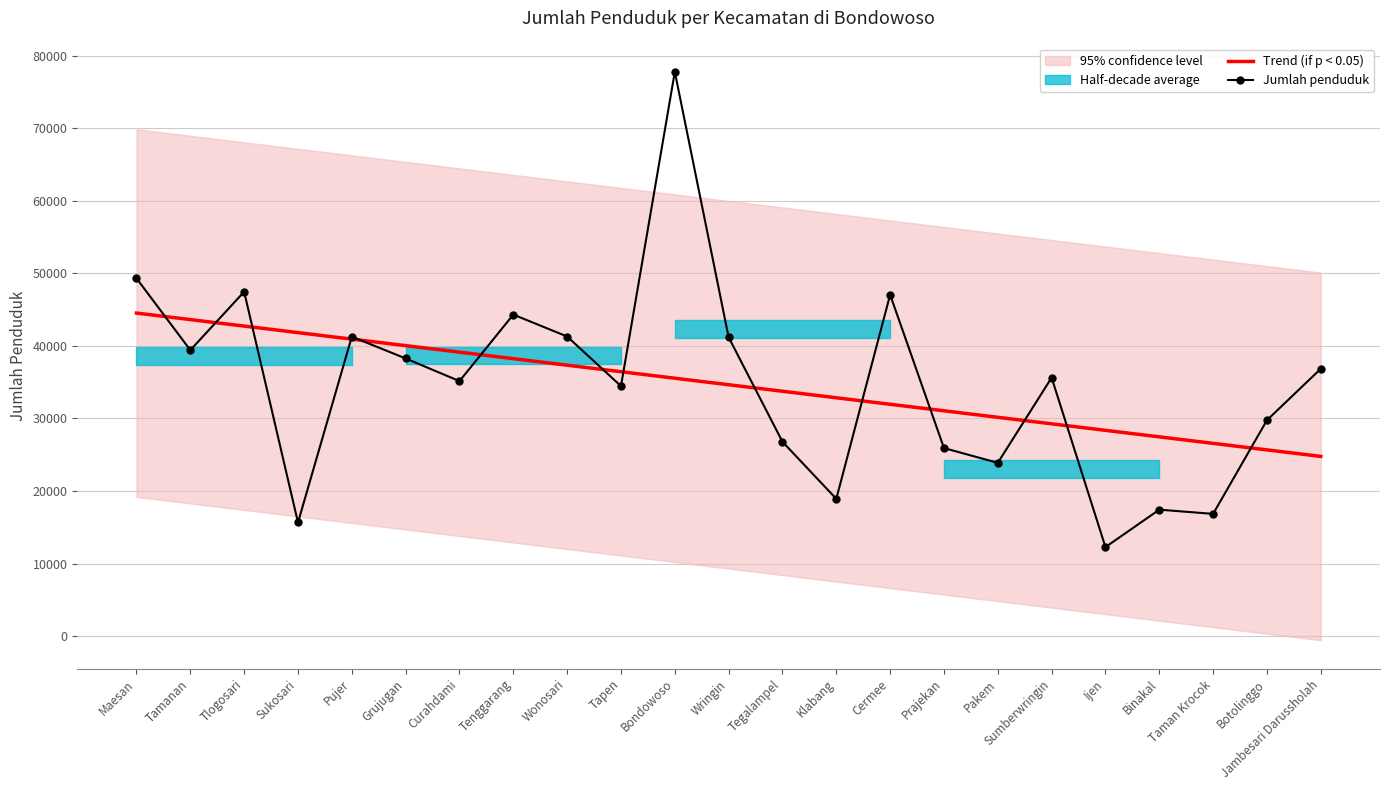

What is the label of the 6th point from the left?

Grujugan